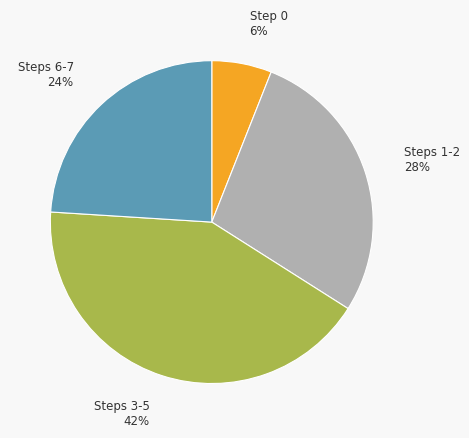

The Steps 3-5 slice represents 52% of the pie. True or false?

False